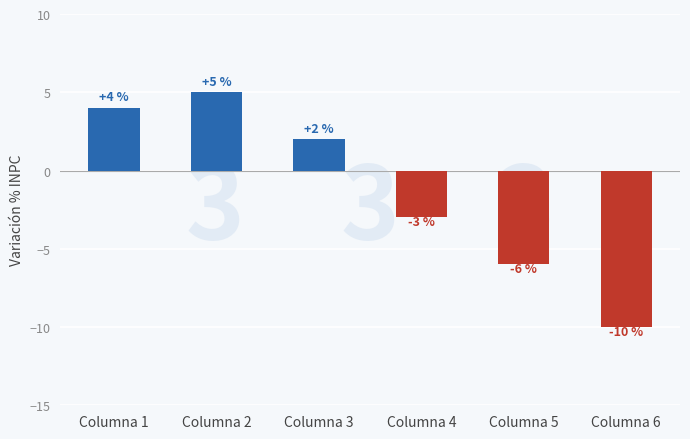

Which has a higher value, Columna 3 or Columna 6?

Columna 3